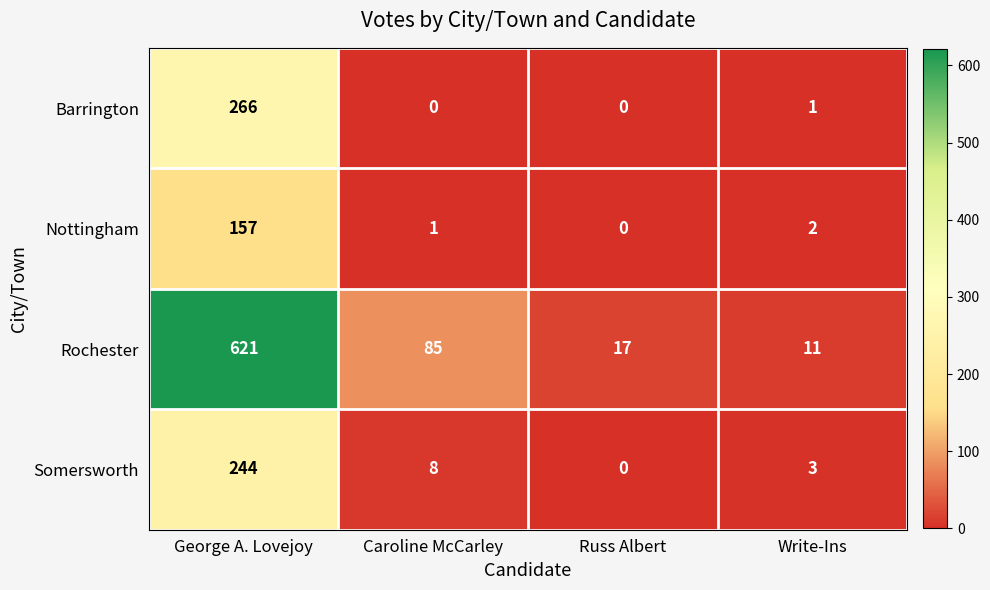

What is the spread (max minus min) of values at Russ Albert?

17